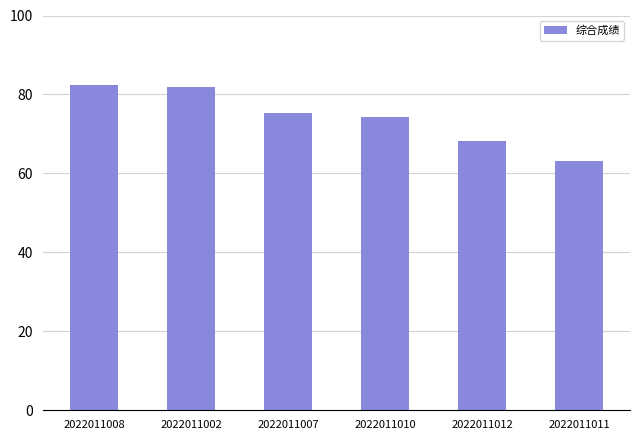

What is the sum of the values at 2022011002 and 2022011008?

164.2